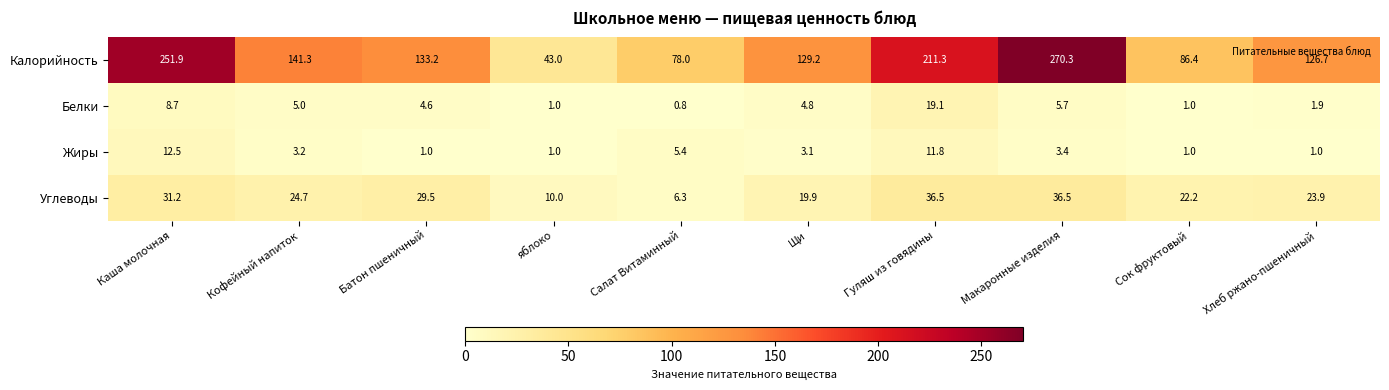

Which series changed the most between Салат Витаминный and Гуляш из говядины?

Калорийность